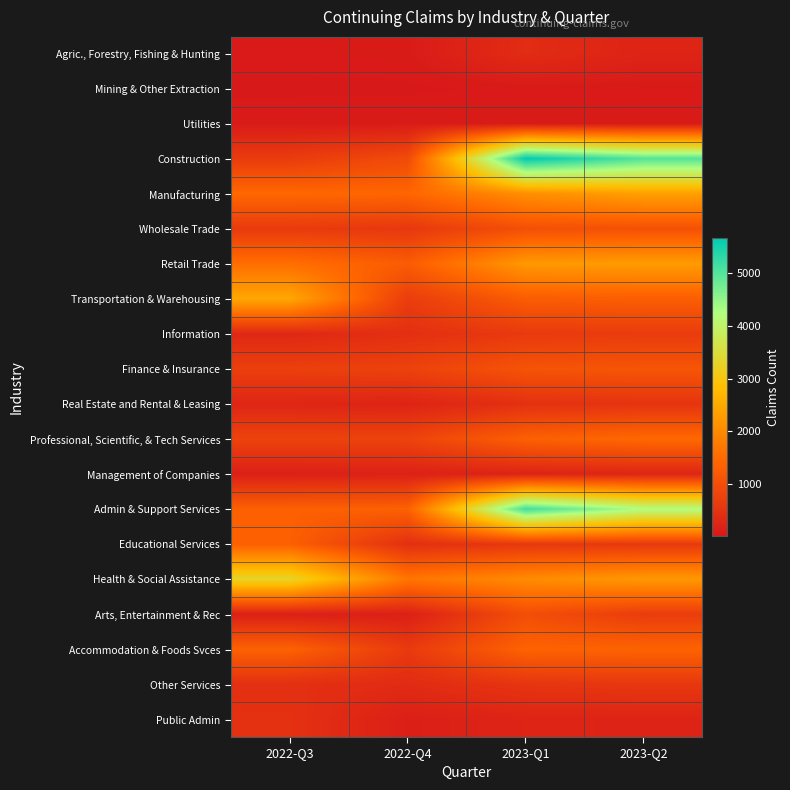

Rank the series by their maximum value, from lowest to highest.

Mining & Other Extraction, Utilities, Management of Companies, Agric., Forestry, Fishing & Hunting, Public Admin, Real Estate and Rental & Leasing, Other Services, Information, Arts, Entertainment & Rec, Wholesale Trade, Finance & Insurance, Educational Services, Accommodation & Foods Svces, Professional, Scientific, & Tech Services, Retail Trade, Manufacturing, Transportation & Warehousing, Health & Social Assistance, Admin & Support Services, Construction